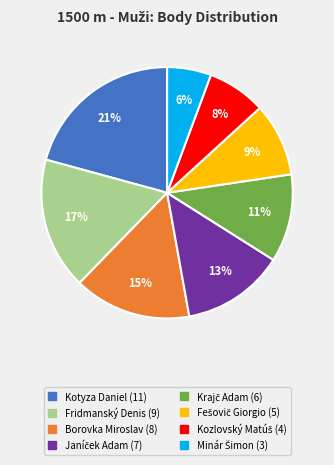

Which slice is the largest?

Kotyza Daniel